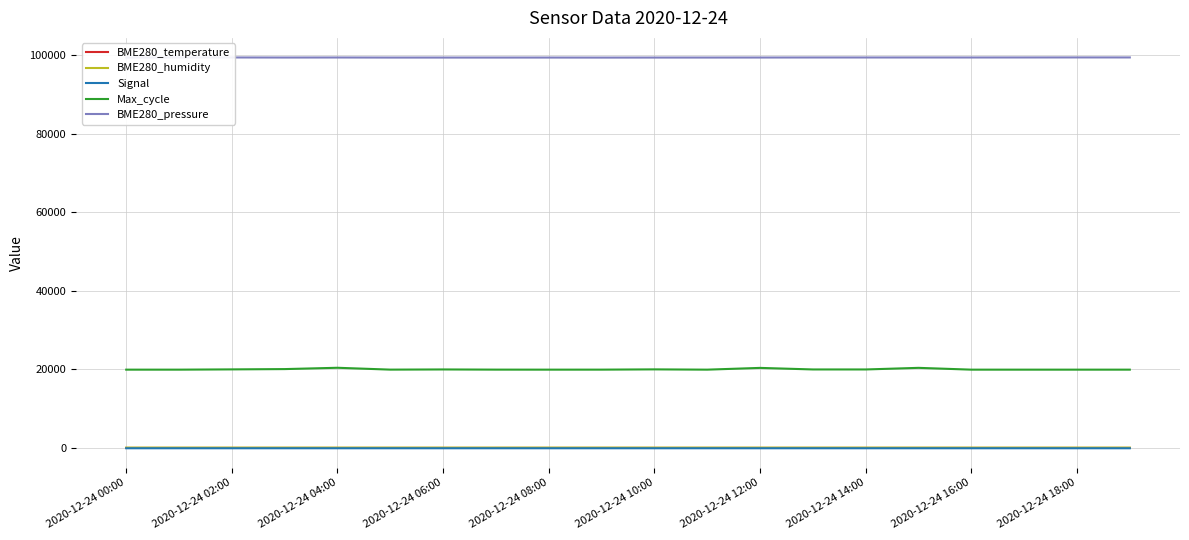

What are all the series names shown in the legend?

BME280_temperature, BME280_humidity, Signal, Max_cycle, BME280_pressure